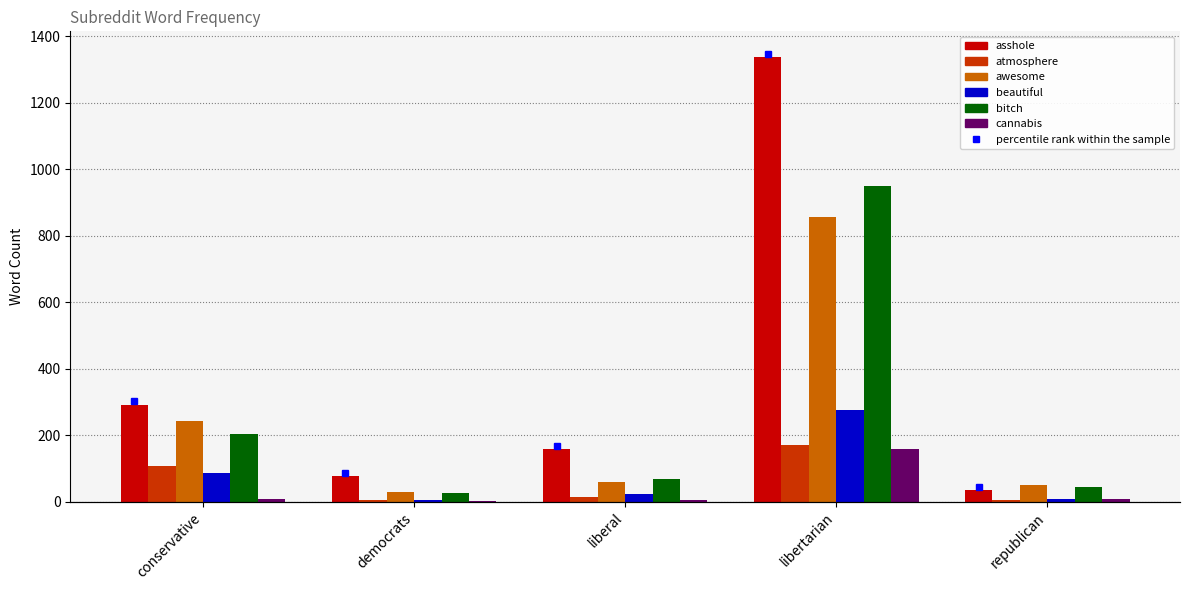

What is the value of the cannabis bar at the 4th from the left?

158